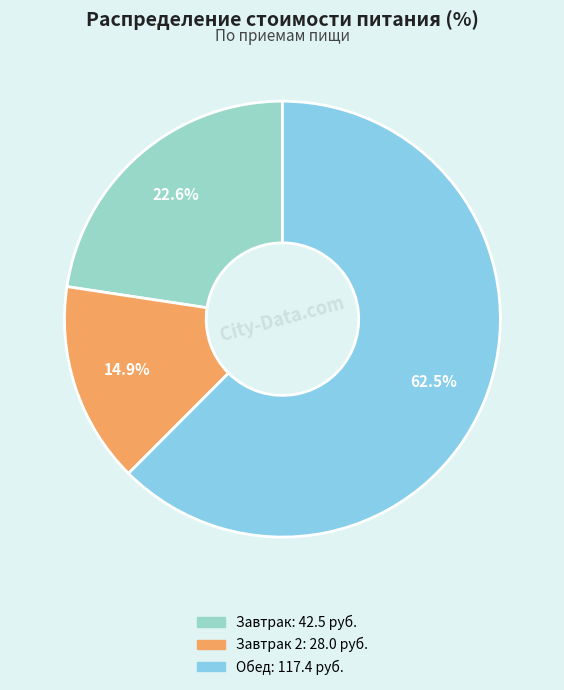

Is there any slice that represents more than half of the pie?

Yes